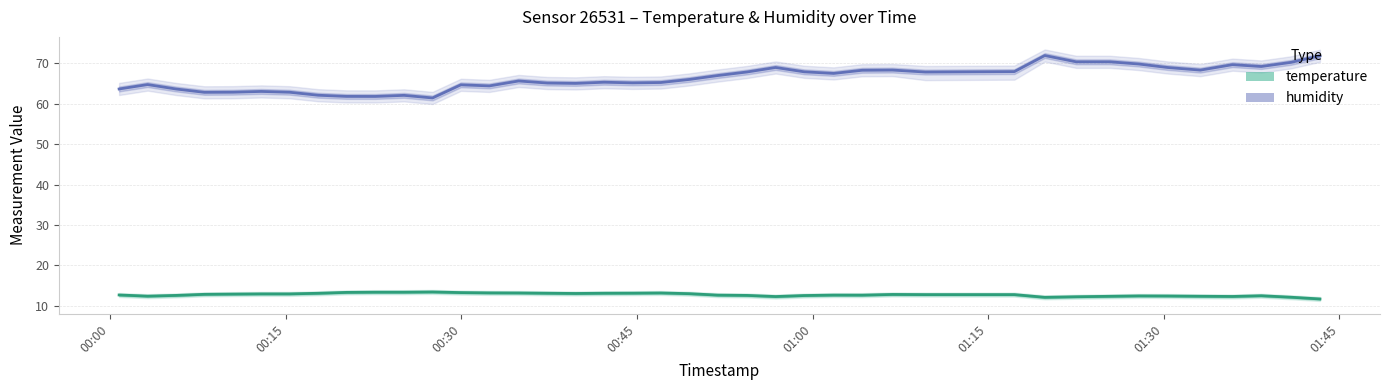

At how many categories does at least one series exceed 23?

40